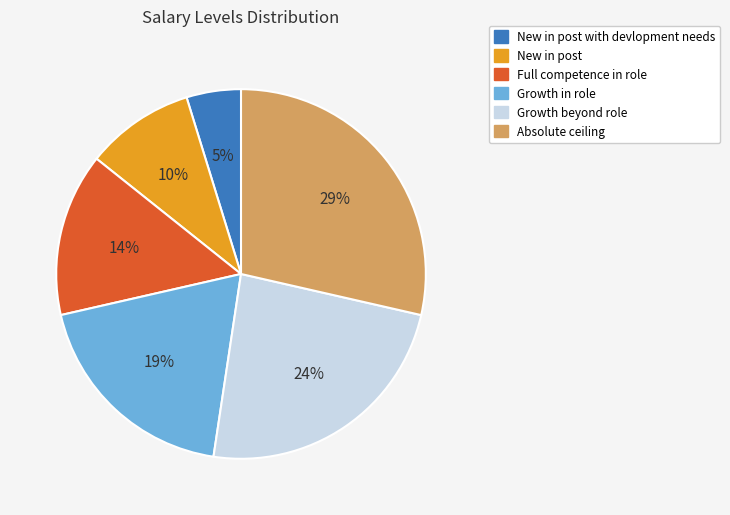

What is the ratio of the value at Full competence in role to the value at Absolute ceiling?

0.5